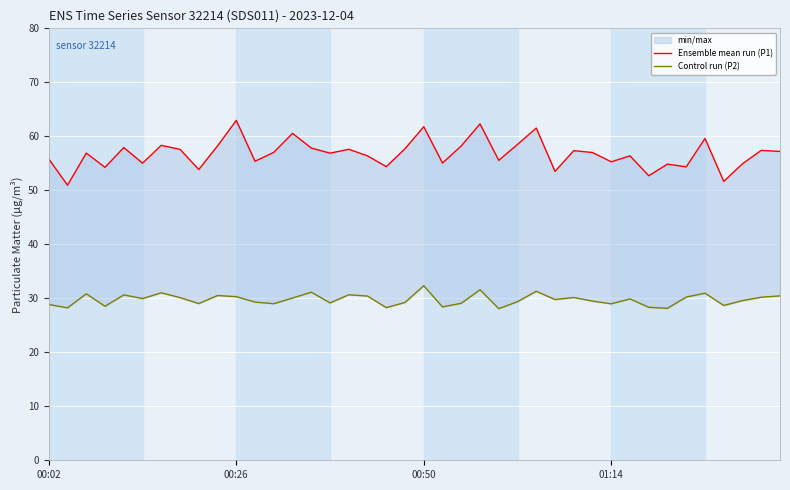

The value of Control run (P2) at 35 is 47.7. True or false?

False